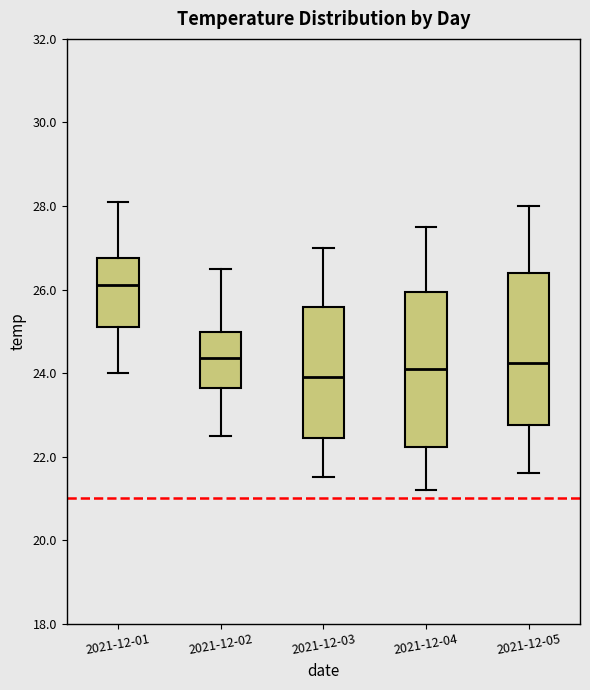

Reading left to right, read every box against the y-axis: the position of its median line, the range the box covers, and the ends of its whiskers. The values are not printed on the chart, so give them approximately, as read against the axis.

2021-12-01: median 26.2, box 25.2 to 26.8, whiskers 24.0 to 28.2
2021-12-02: median 24.4, box 23.6 to 25.0, whiskers 22.6 to 26.6
2021-12-03: median 24.0, box 22.4 to 25.6, whiskers 21.6 to 27.0
2021-12-04: median 24.2, box 22.2 to 26.0, whiskers 21.2 to 27.6
2021-12-05: median 24.2, box 22.8 to 26.4, whiskers 21.6 to 28.0